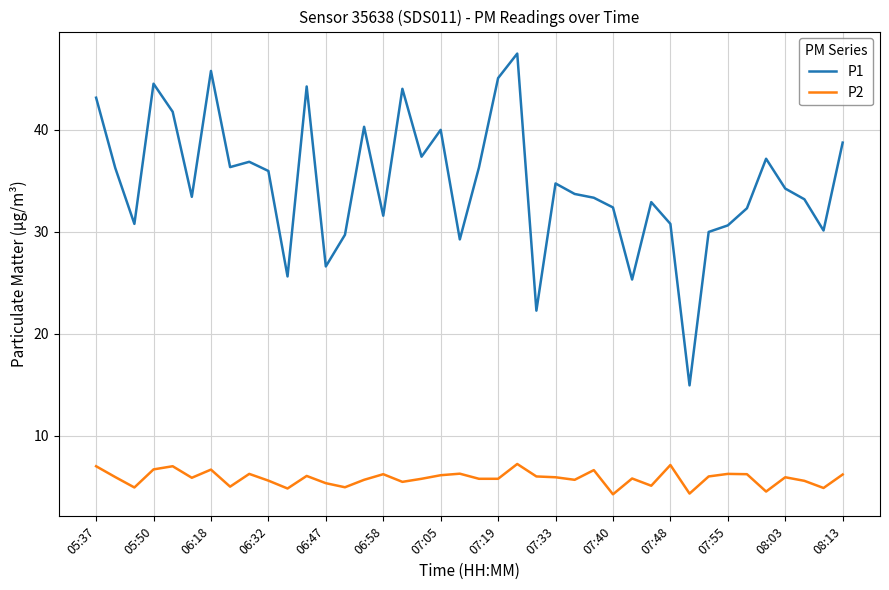

Which series has the largest range (max minus min)?

P1